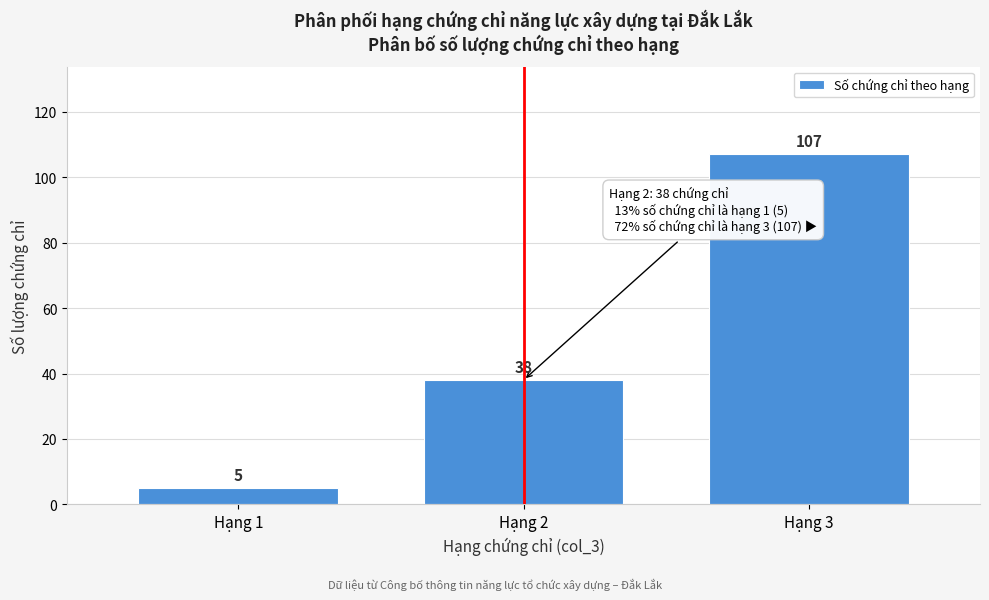

Reading left to right, transcribe all the data shown in this chart.

5	38	107